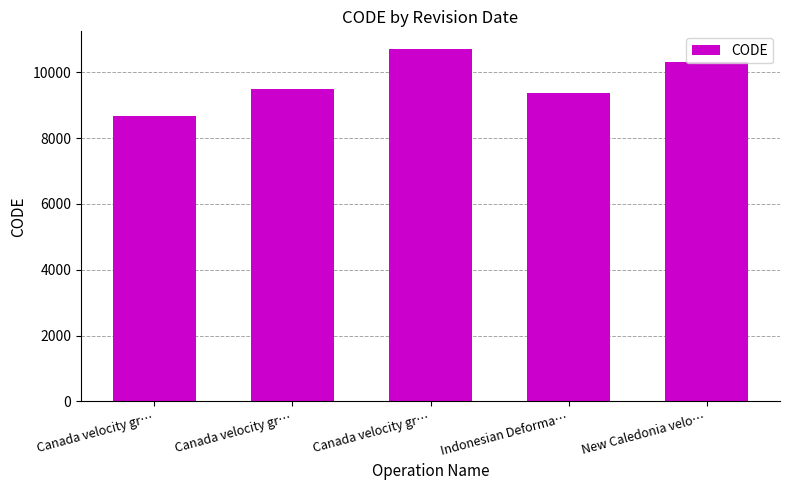

Is it true that the value at Canada velocity gr… is 9483?

True